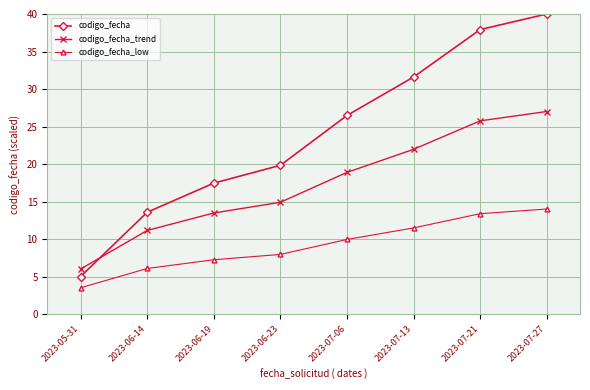

What is the smallest value displayed?

3.5